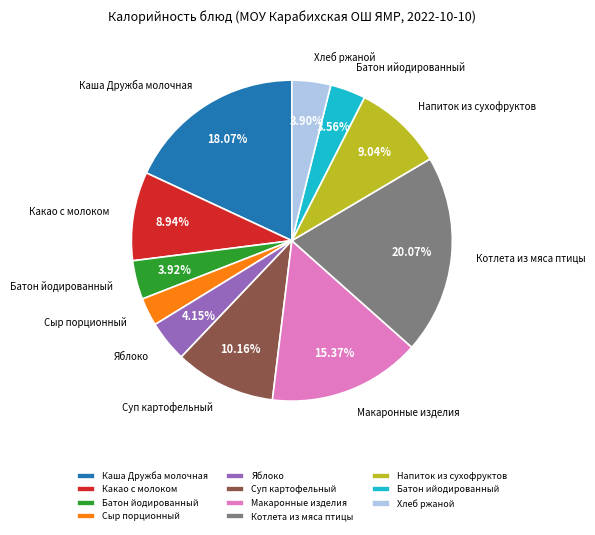

Does Суп картофельный account for over 50% of the chart?

No